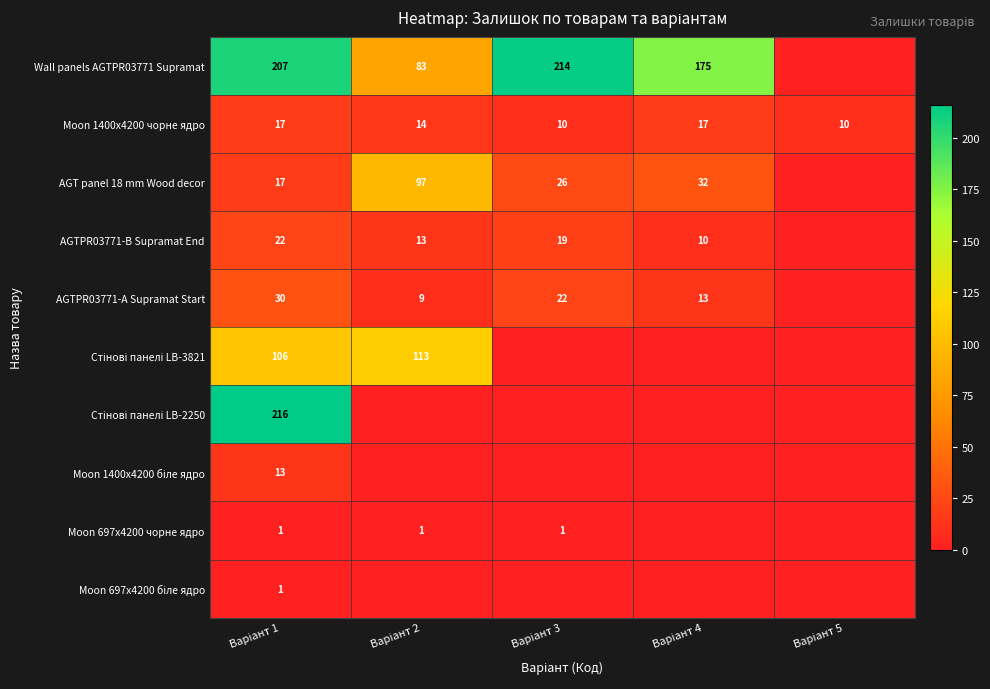

How many series are shown in this chart?

10